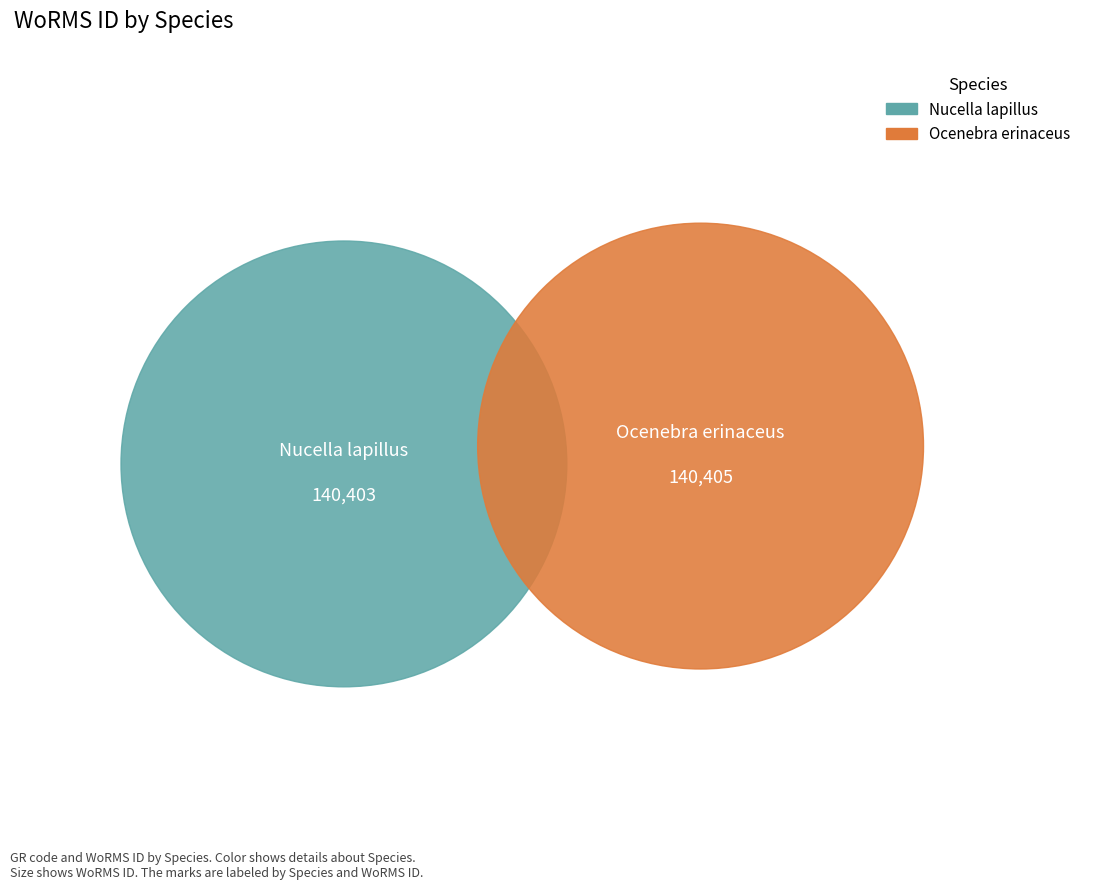

Is there any slice that represents more than half of the pie?

Yes